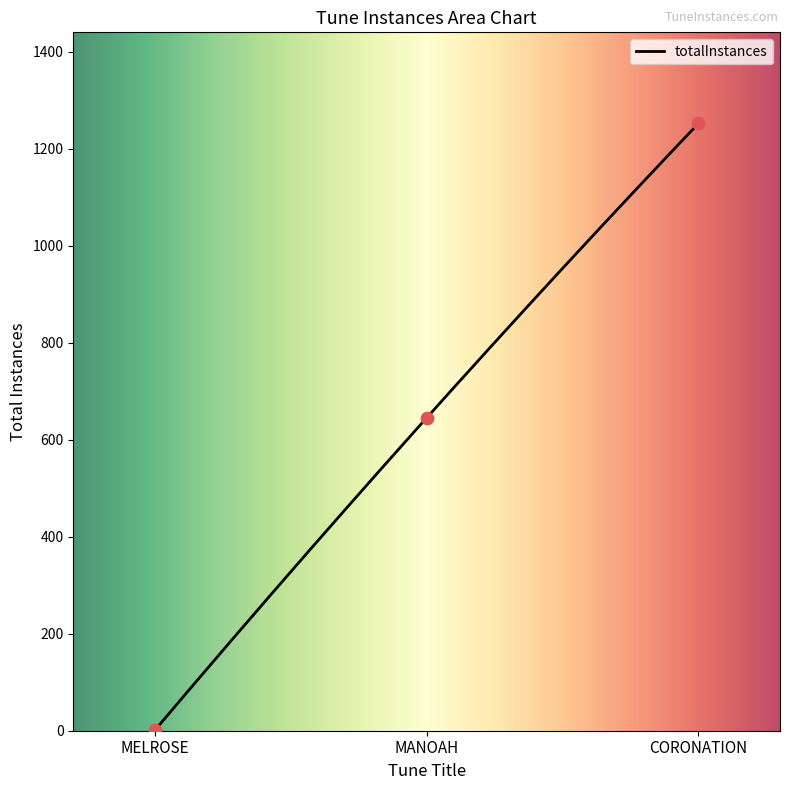

What is the change in value from MANOAH to CORONATION?

+607